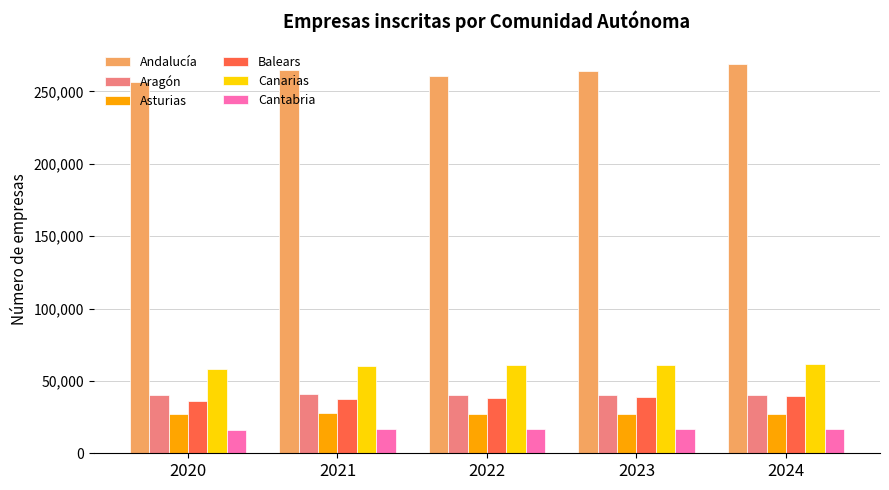

How many bars are there in each group?

6